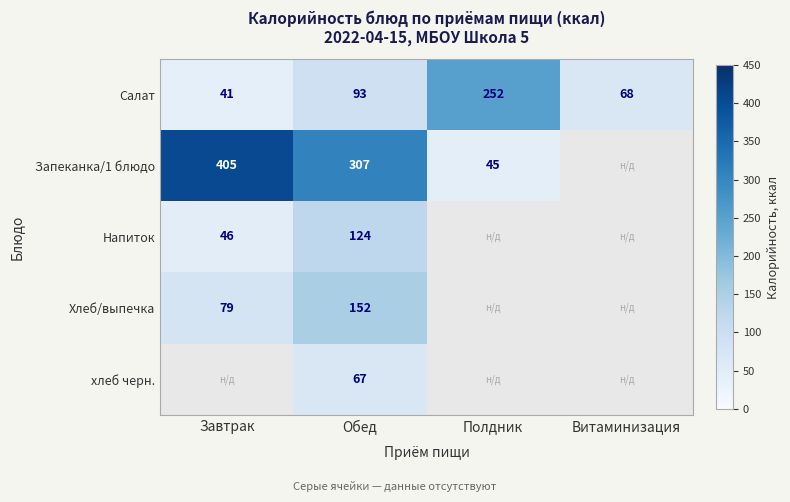

Which category has the lowest value in the Салат series?

Завтрак